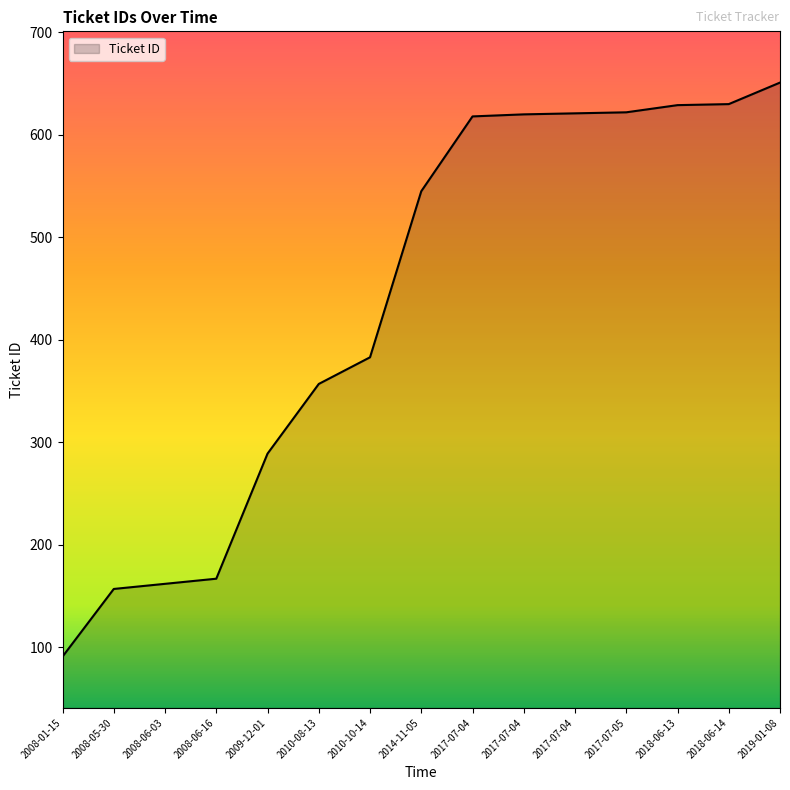

What is the greatest value displayed?

651